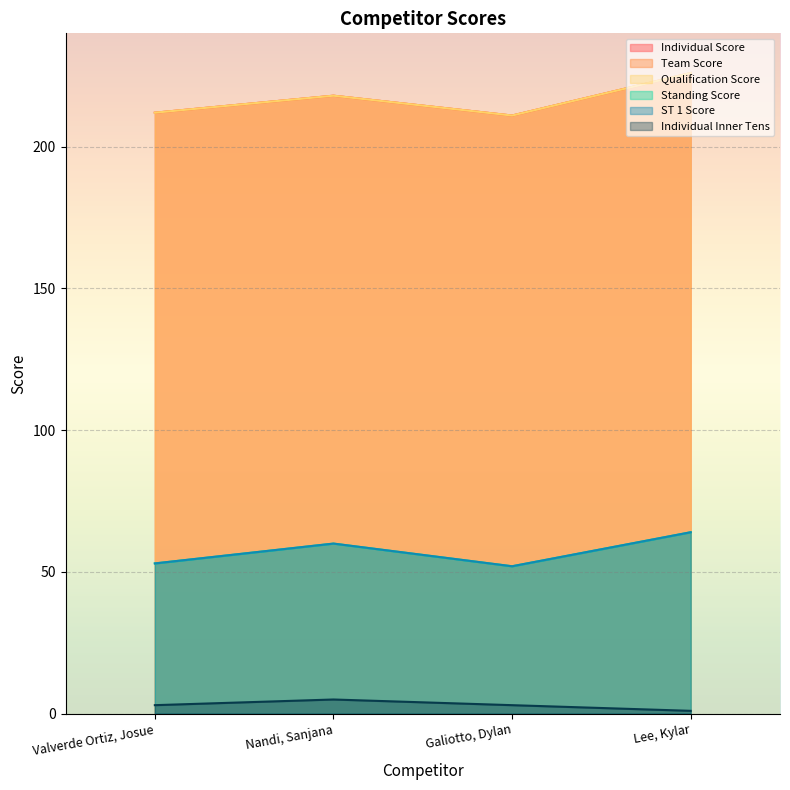

The value of ST 1 Score at Galiotto, Dylan is 52. True or false?

True